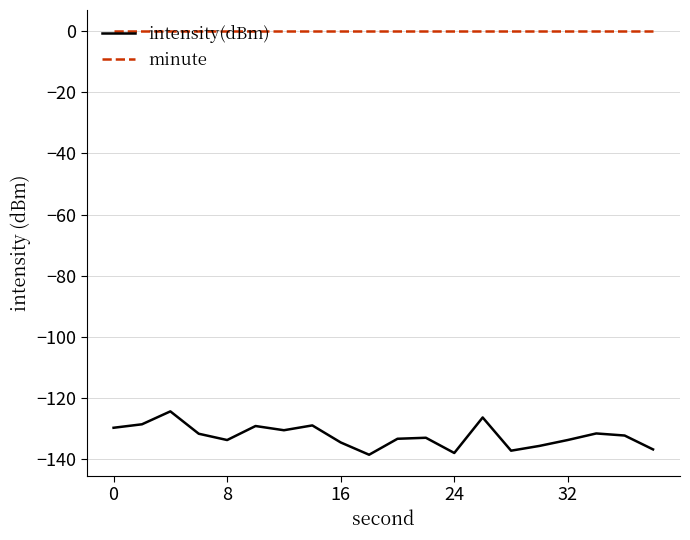

Which series has the largest range (max minus min)?

intensity(dBm)